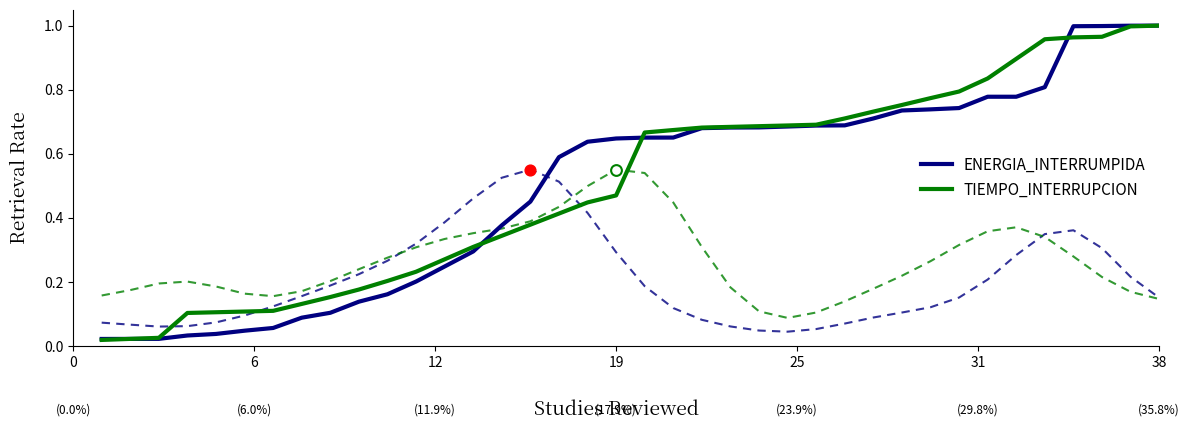

Which series reaches the minimum Y coordinate?

TIEMPO_INTERRUPCION